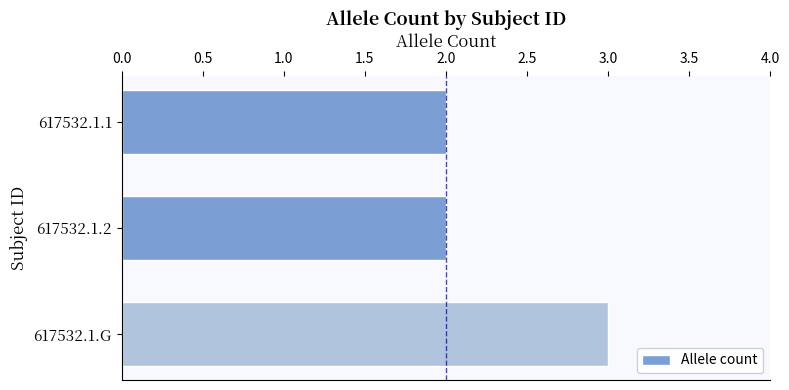

Does the chart contain any negative values?

No